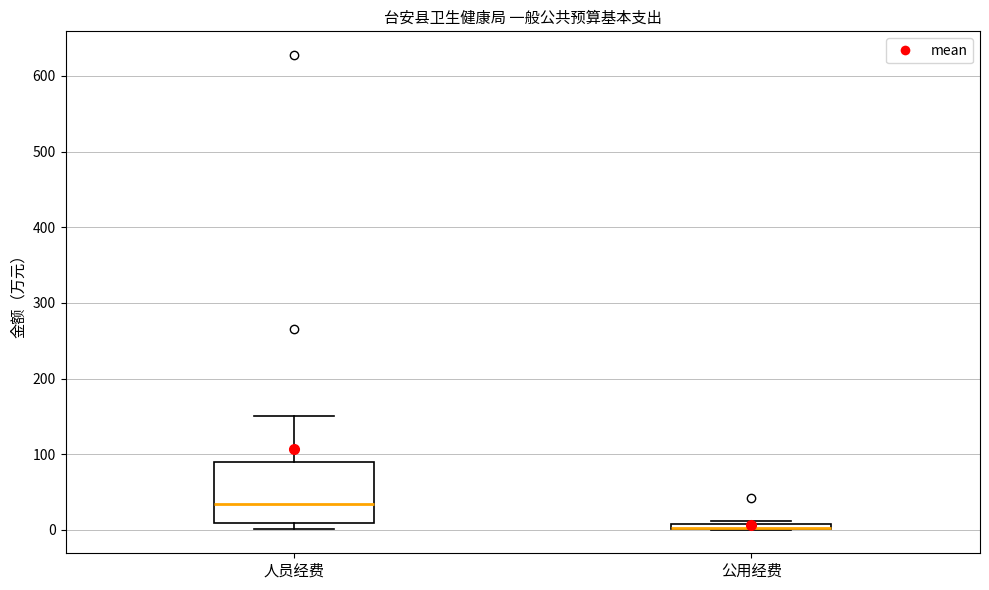

Comparing the boxes themselves (not the whiskers), which one is the tallest?

人员经费